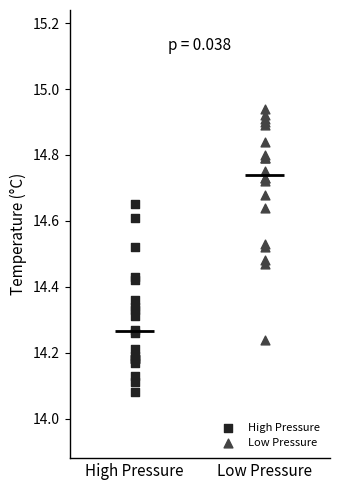

Which series has the largest Y range (max minus min)?

Low Pressure